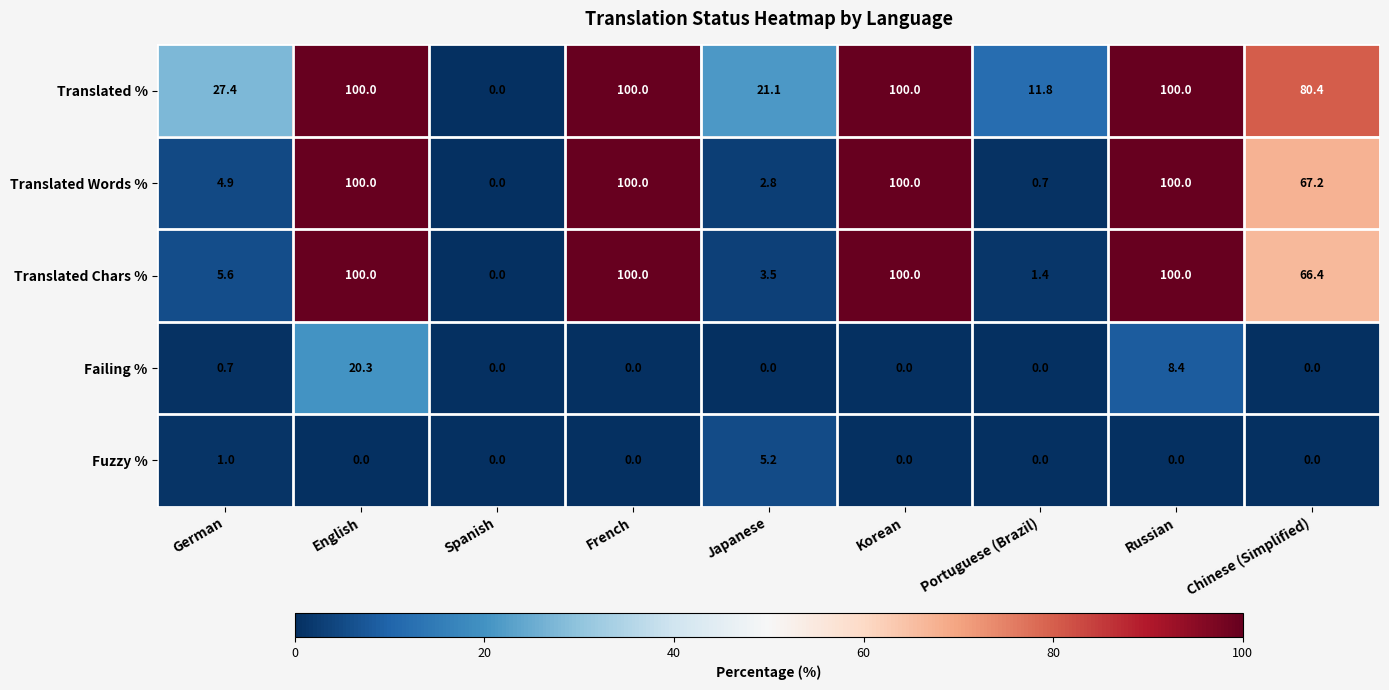

What is the spread (max minus min) of values at French?

100.0